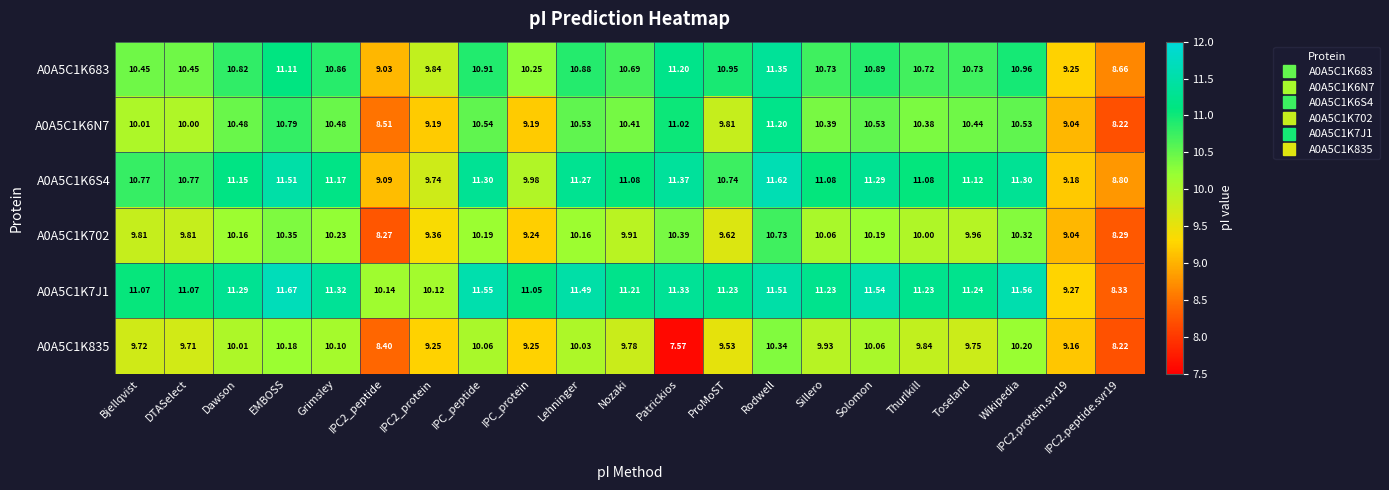

At which label does A0A5C1K702 reach its peak?

Rodwell